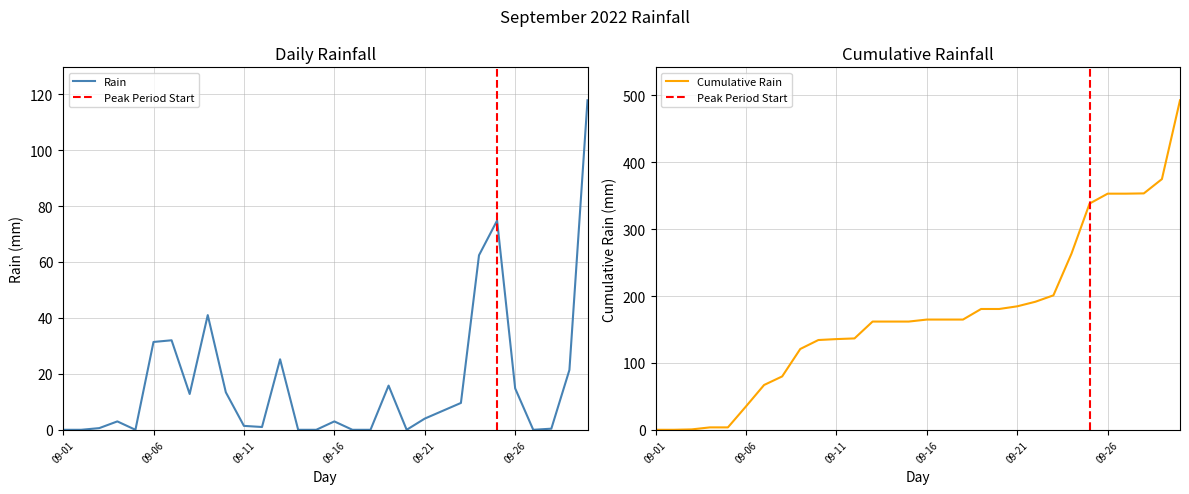

True or false: the data has more than 1 interior local peaks.

True